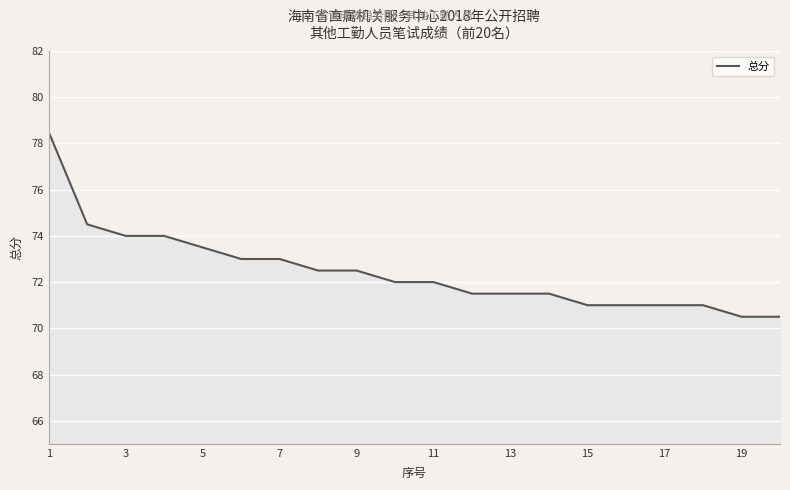

What is the difference between the maximum and minimum values?

8.0